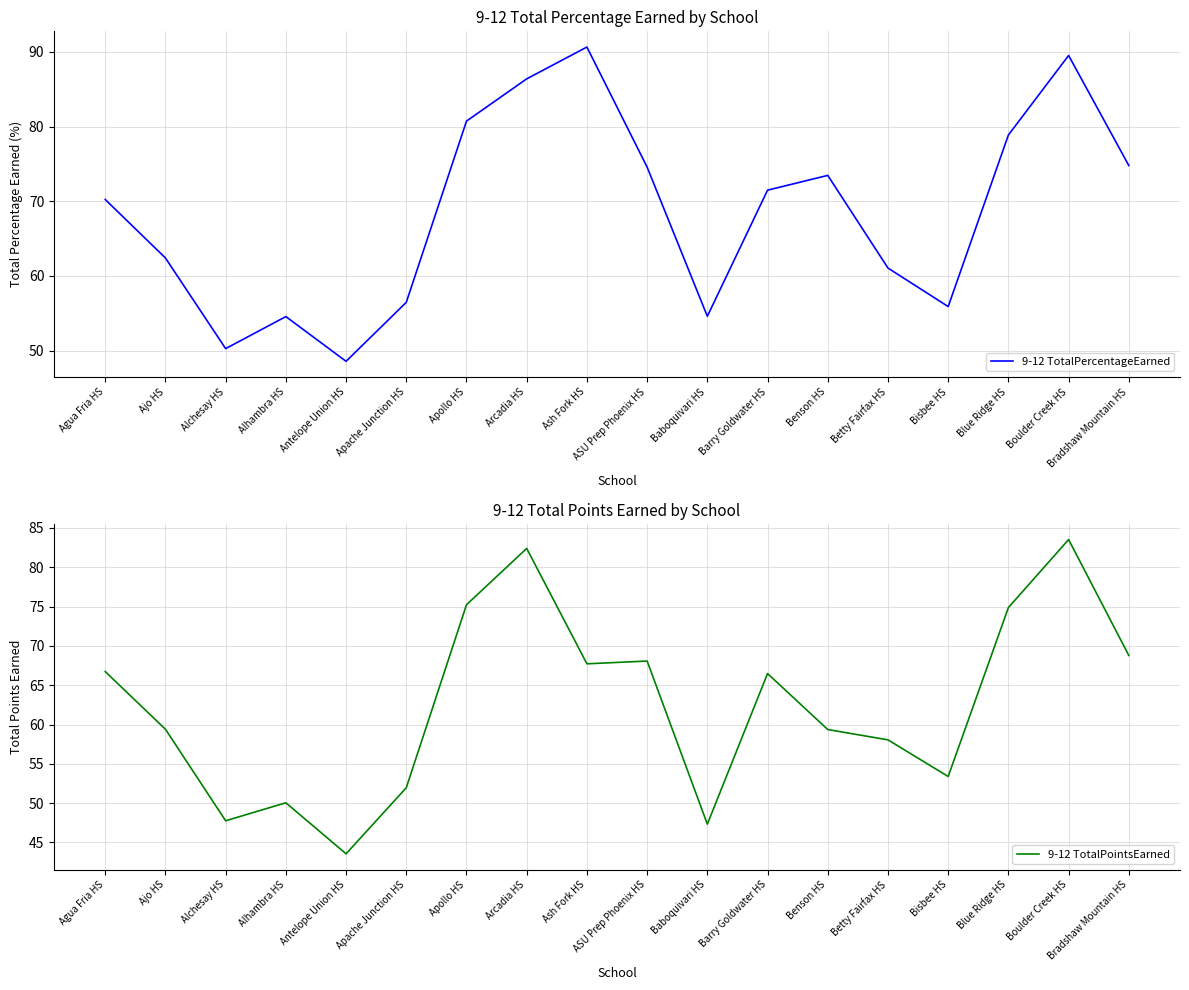

What is the greatest value displayed?

90.7